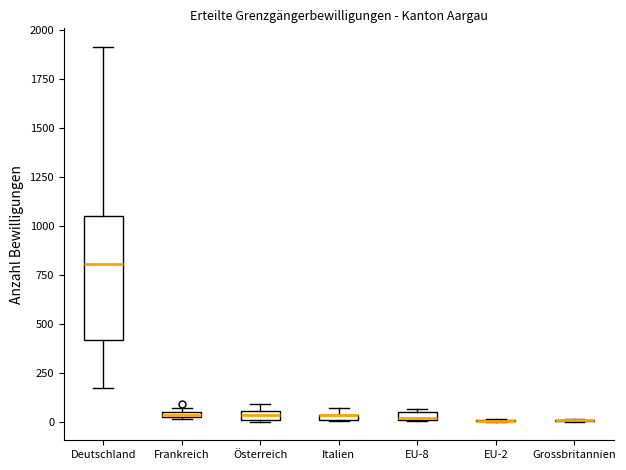

Which box is the tallest, from its lower edge to its upper edge?

Deutschland